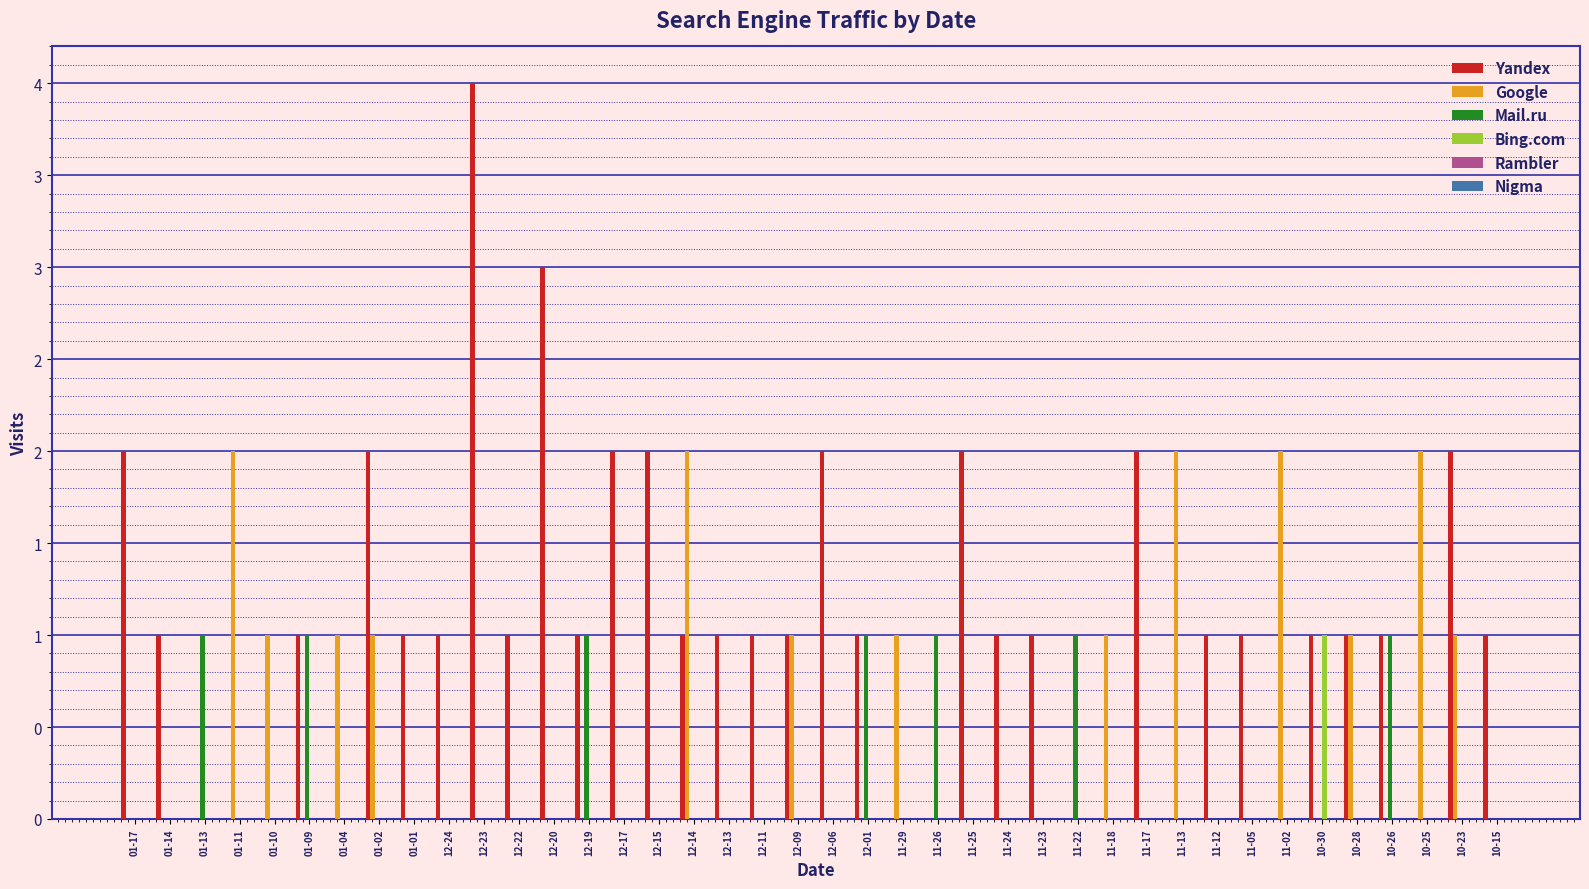

Does the chart contain stacked bars?

No